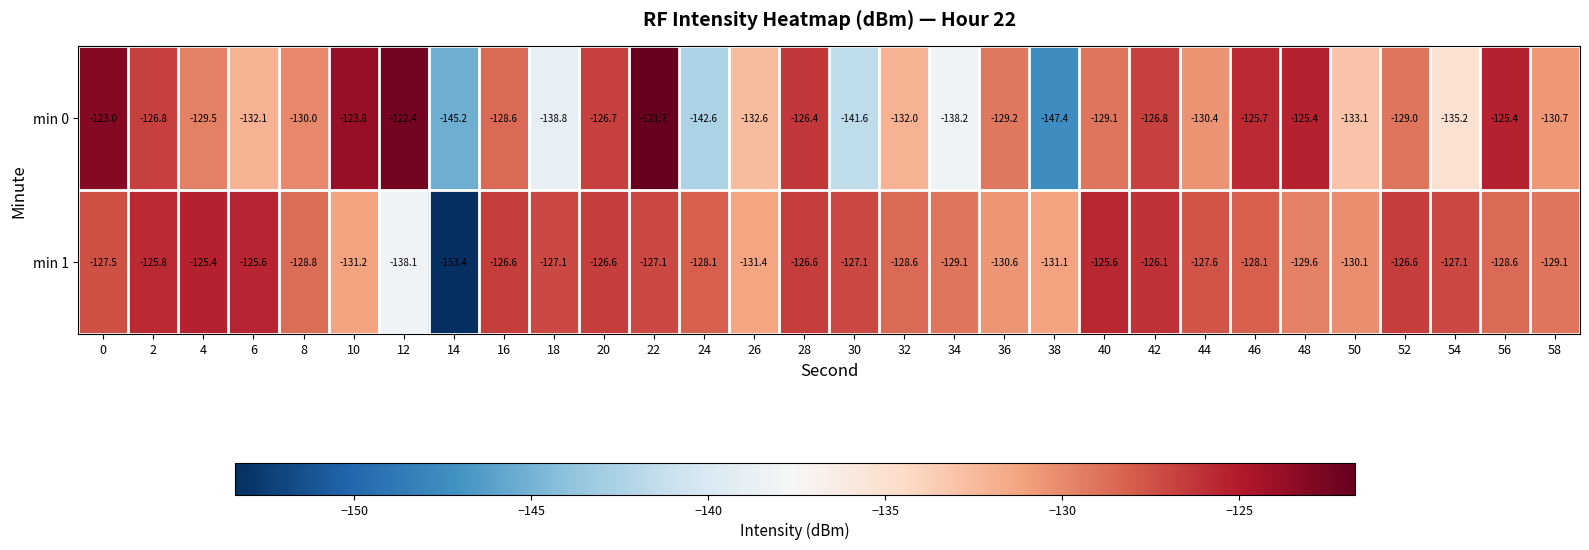

What is the approximate value of min 0 at 48?

-125.4